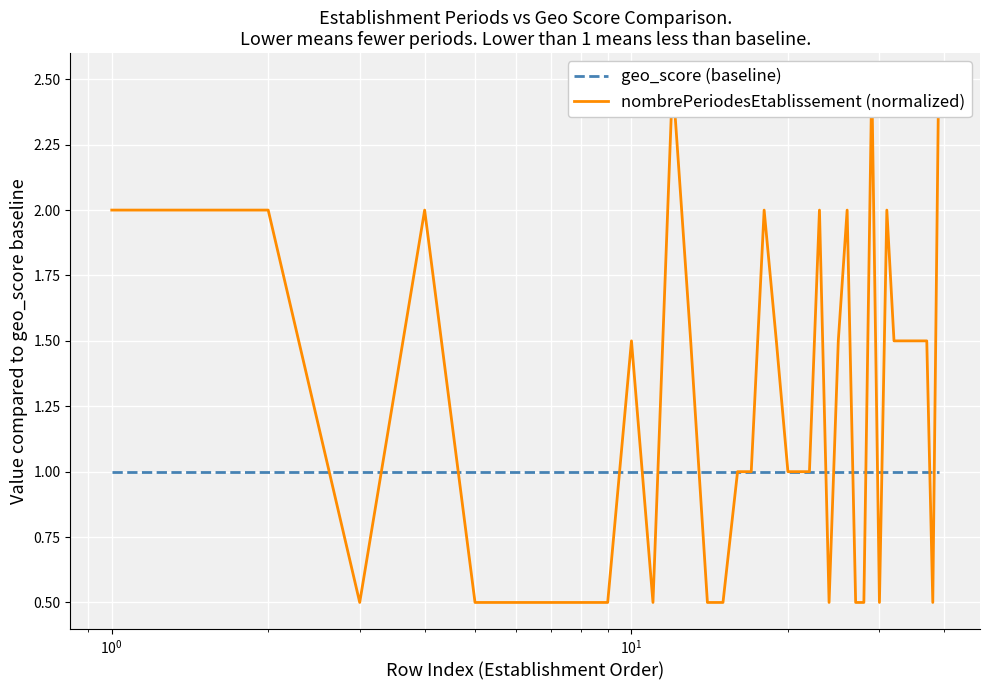

The geo_score (baseline) series shows 0.4 at $\mathdefault{10^{3}}$. True or false?

False